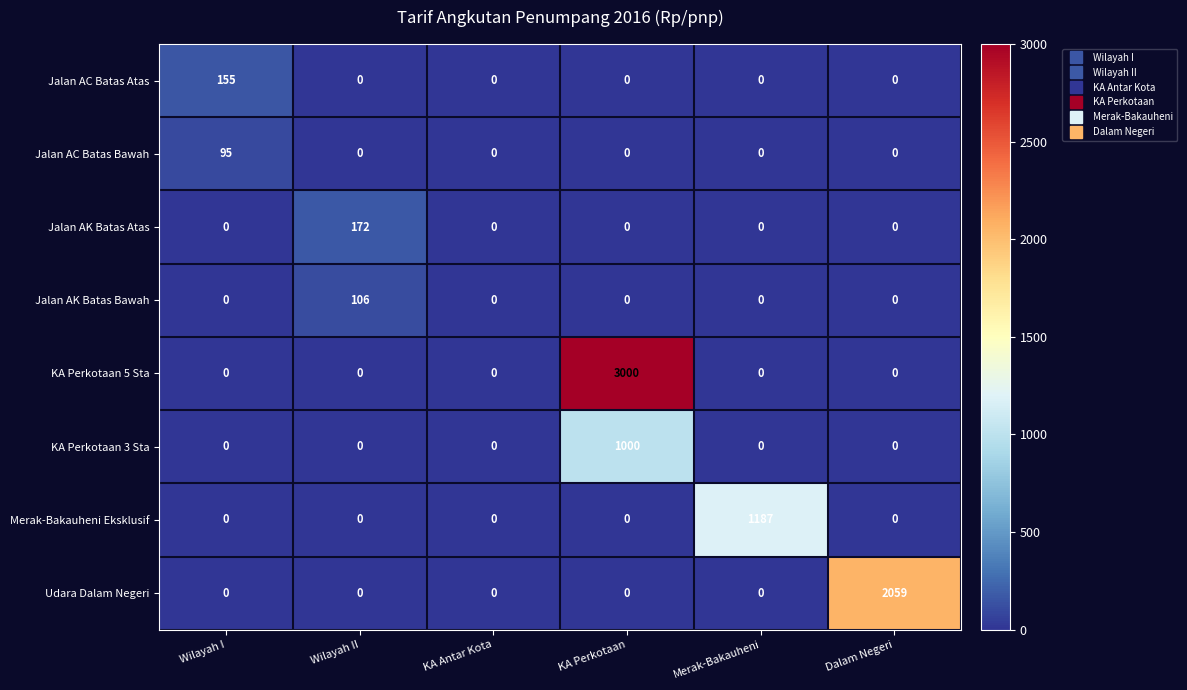

At how many categories does at least one series exceed 2258?

1